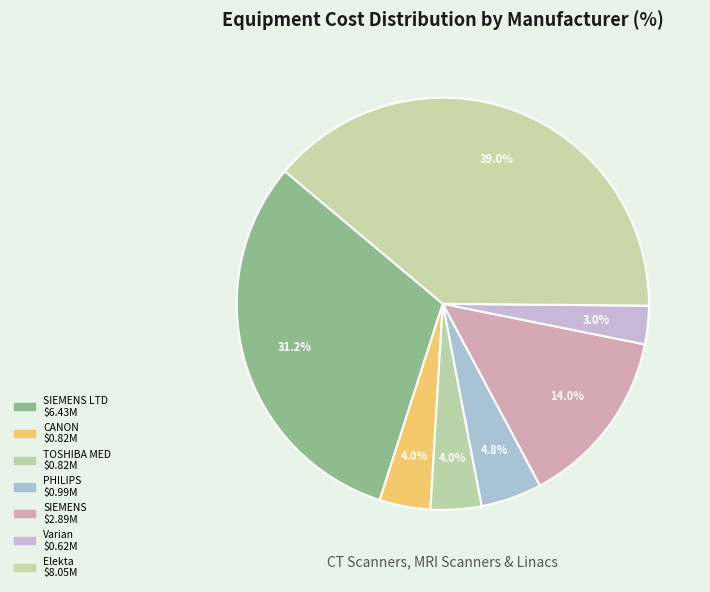

What is the smallest slice in the pie chart?

Varian